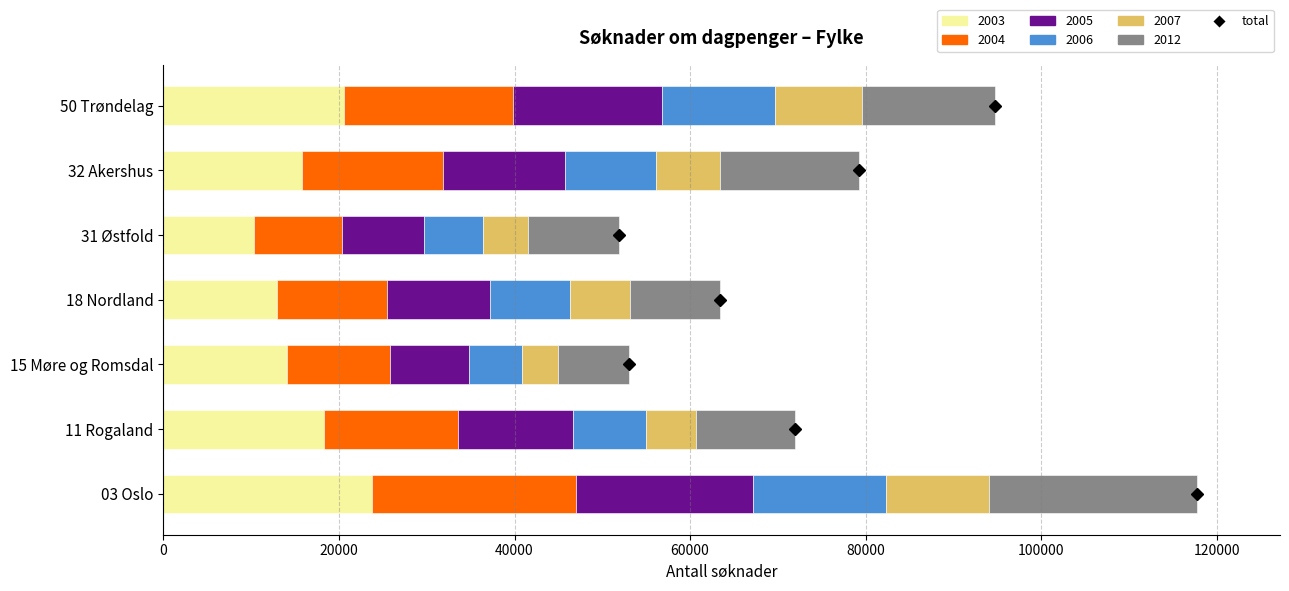

What is the total value across all series at 50 Trøndelag?

94715